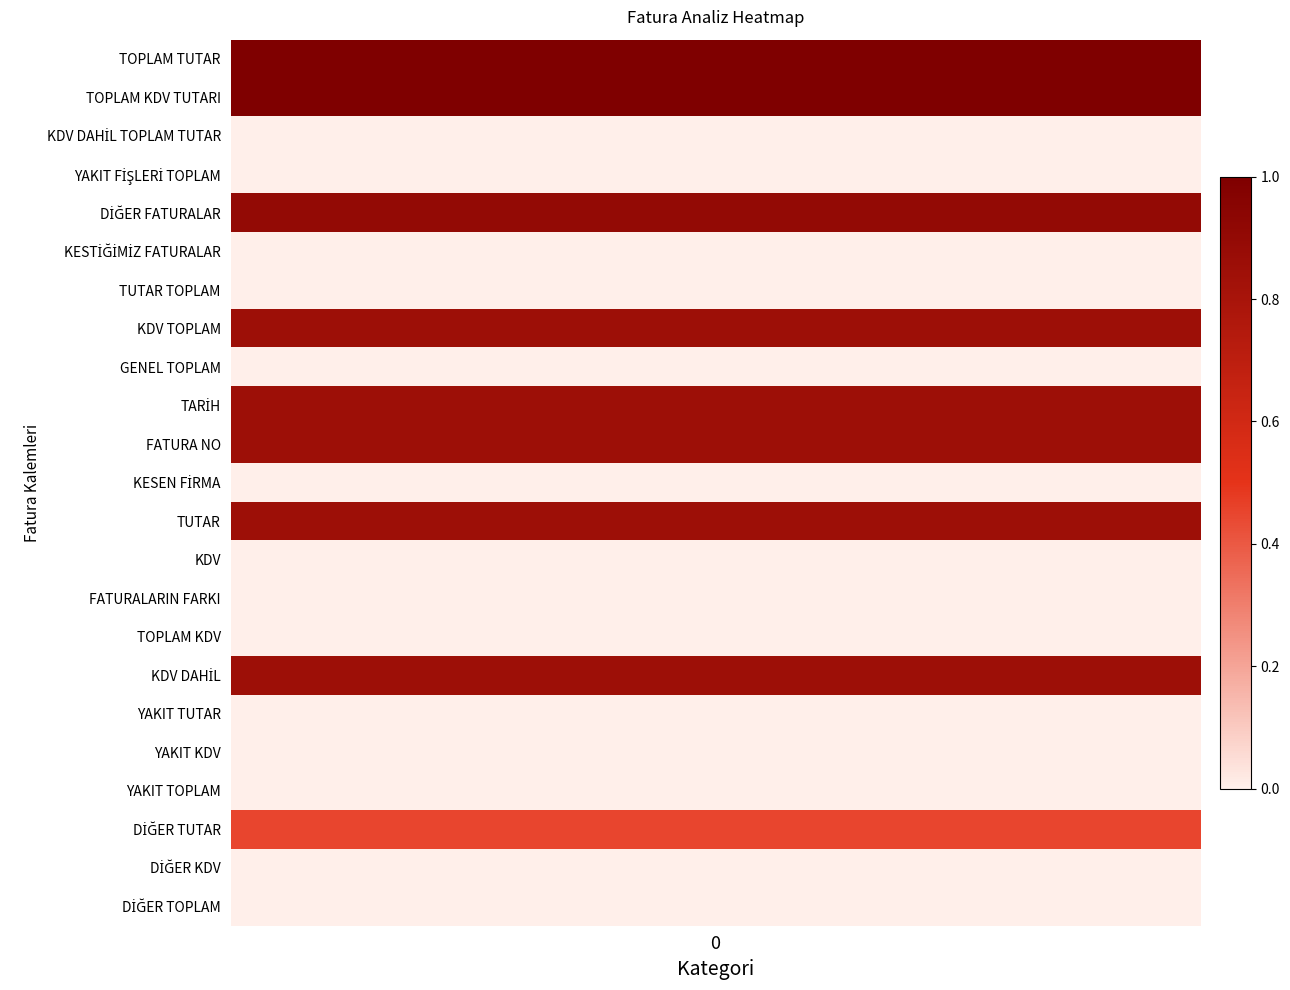

The chart shows a value of 0.8 at KDV DAHİL. True or false?

True